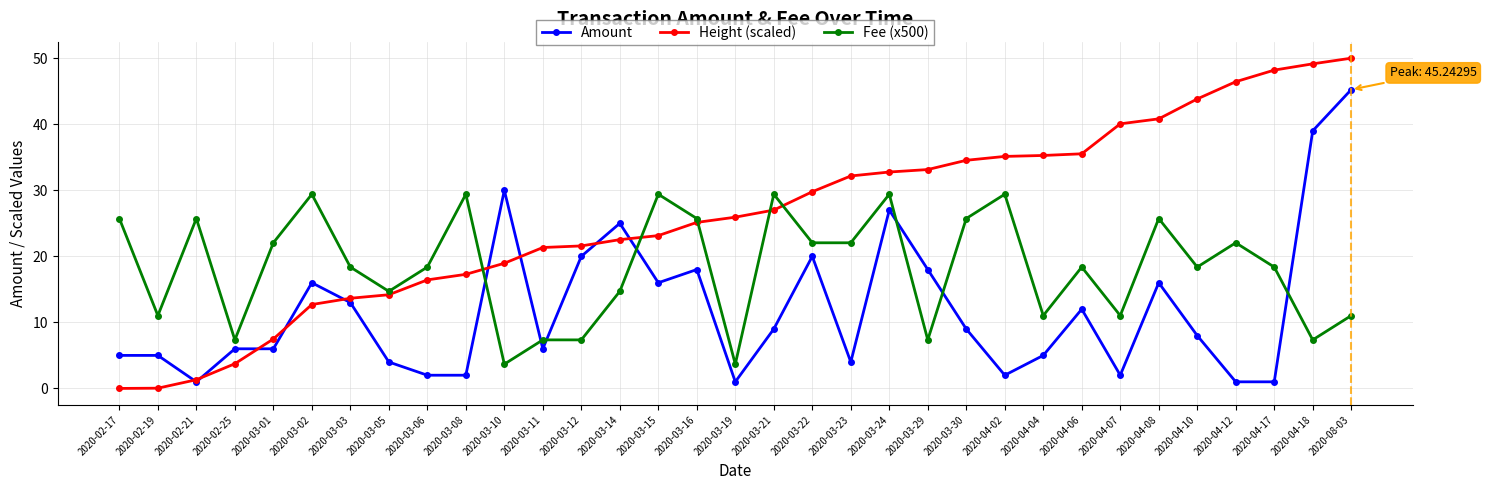

What is the sum of all Amount values?

394.2